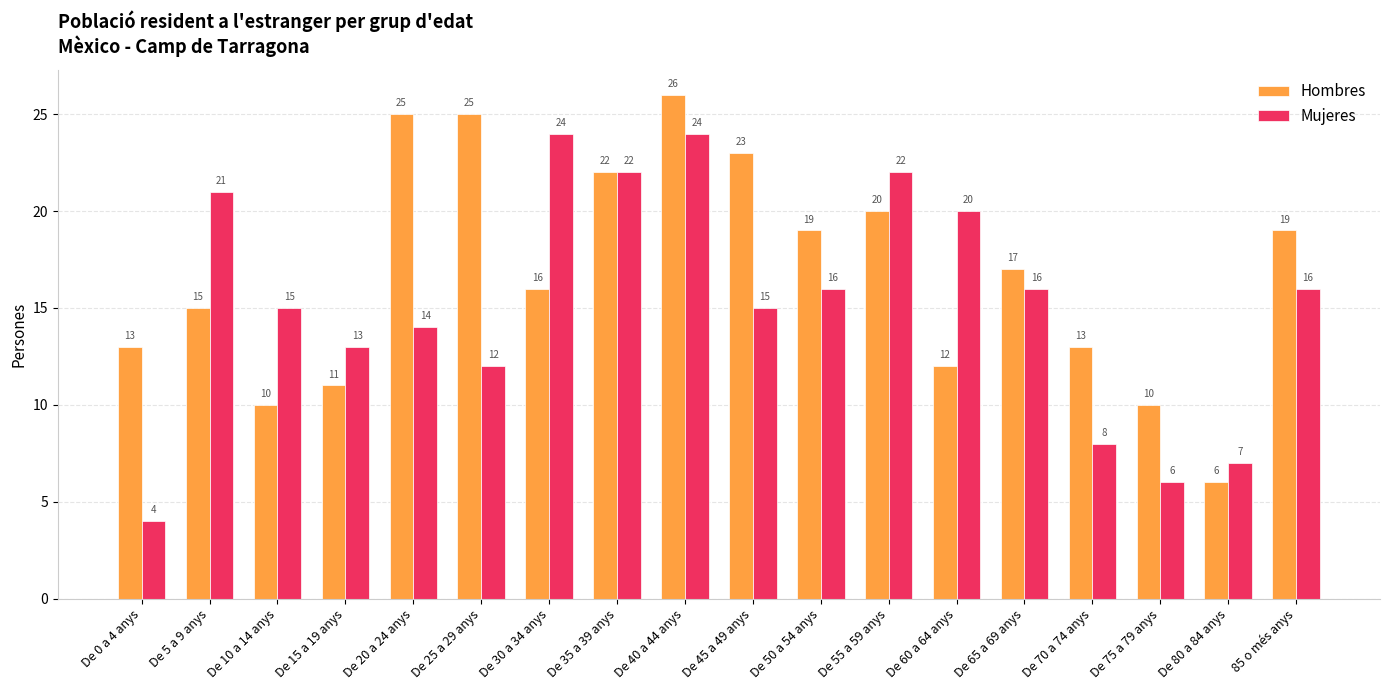

At which label does Mujeres first exceed 16?

De 5 a 9 anys